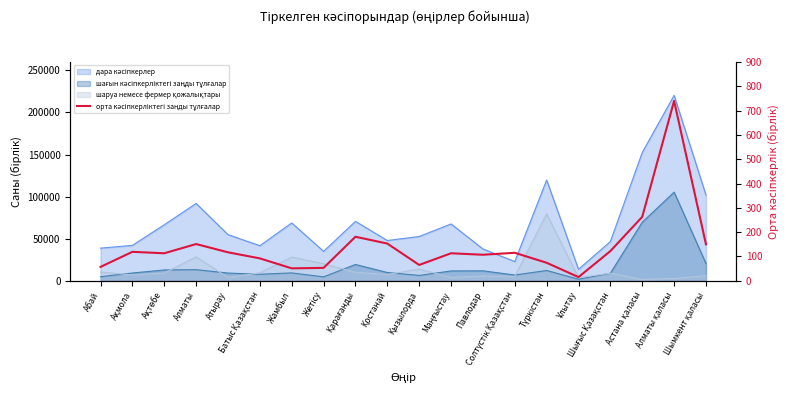

Does the chart display data point markers on the line(s)?

No